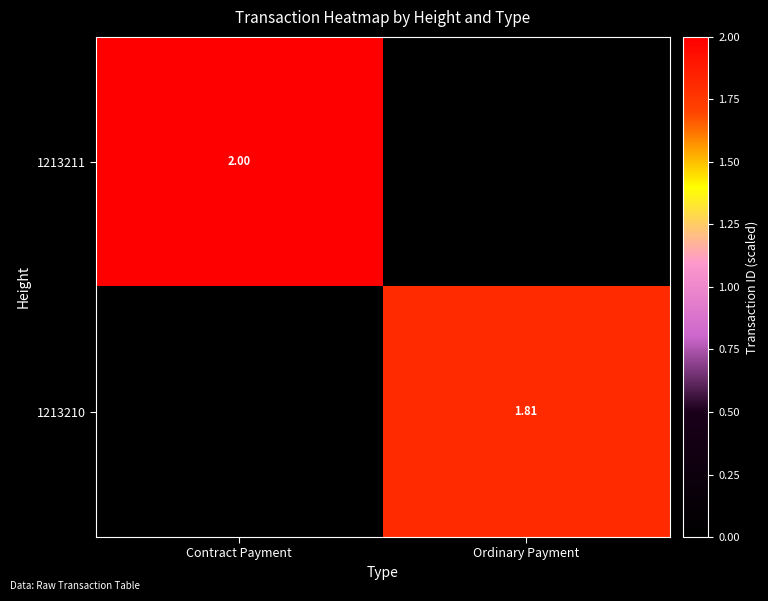

What is the total value across all series at Contract Payment?

2.0